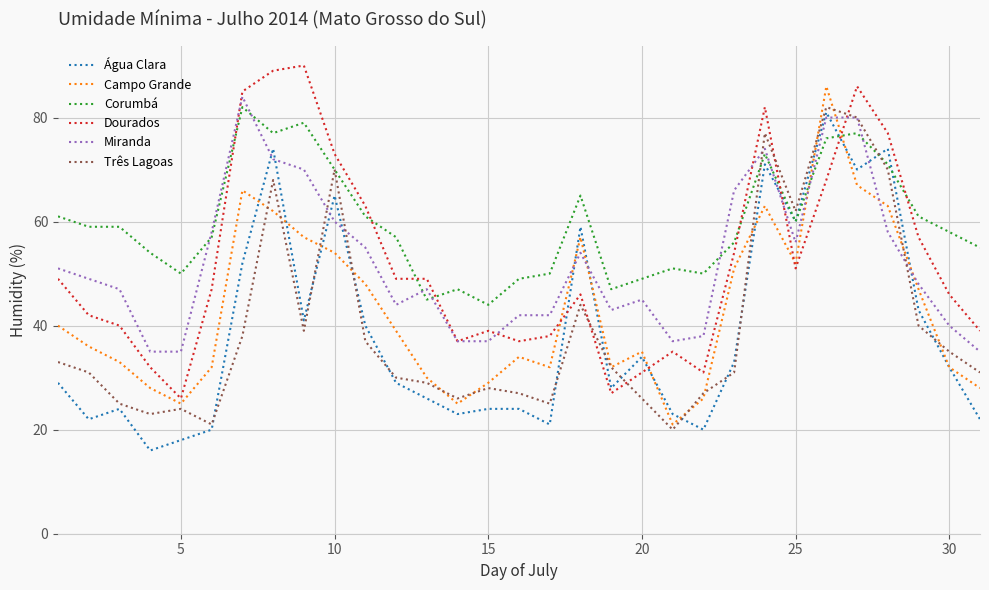

How many times do Dourados and Três Lagoas cross each other?

4